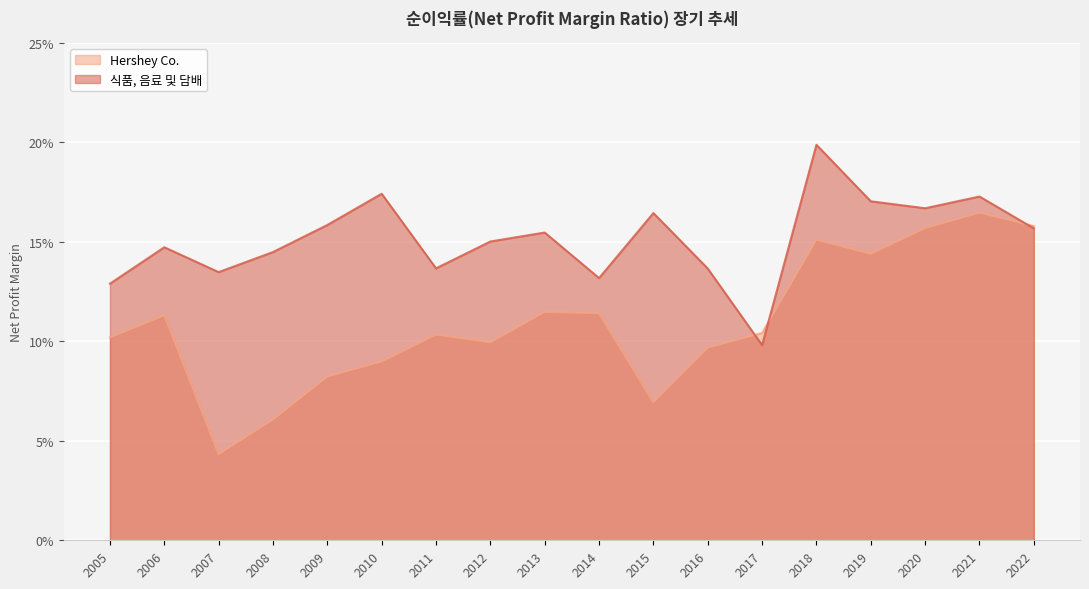

How many intersections are there between Hershey Co. and 식품, 음료 및 담배?

3